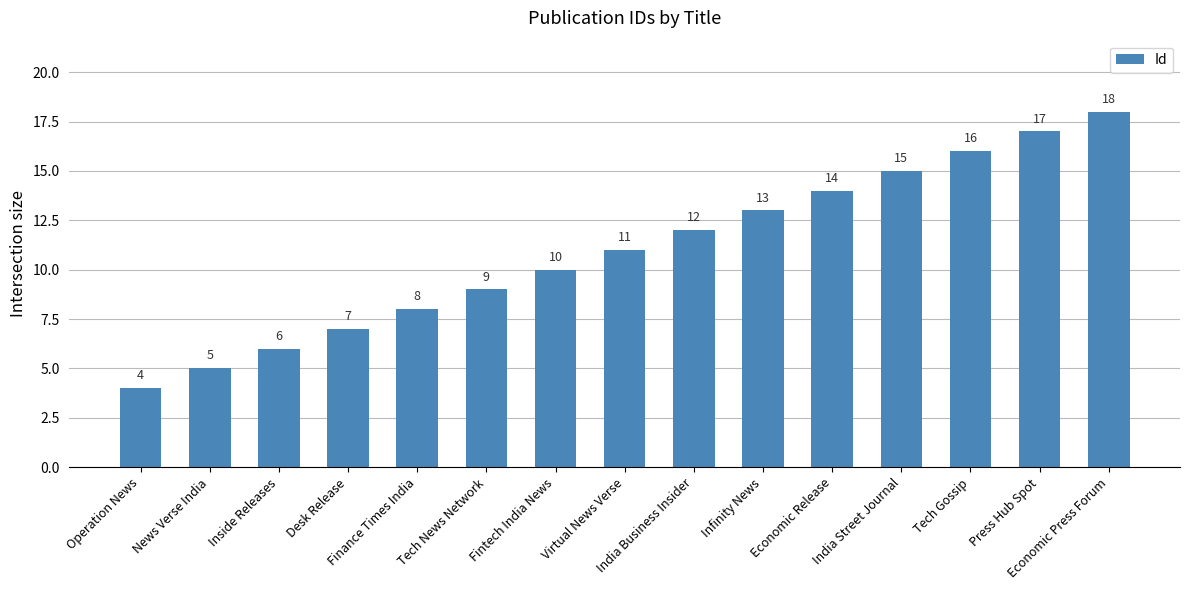

Which has a higher value, Operation News or Press Hub Spot?

Press Hub Spot